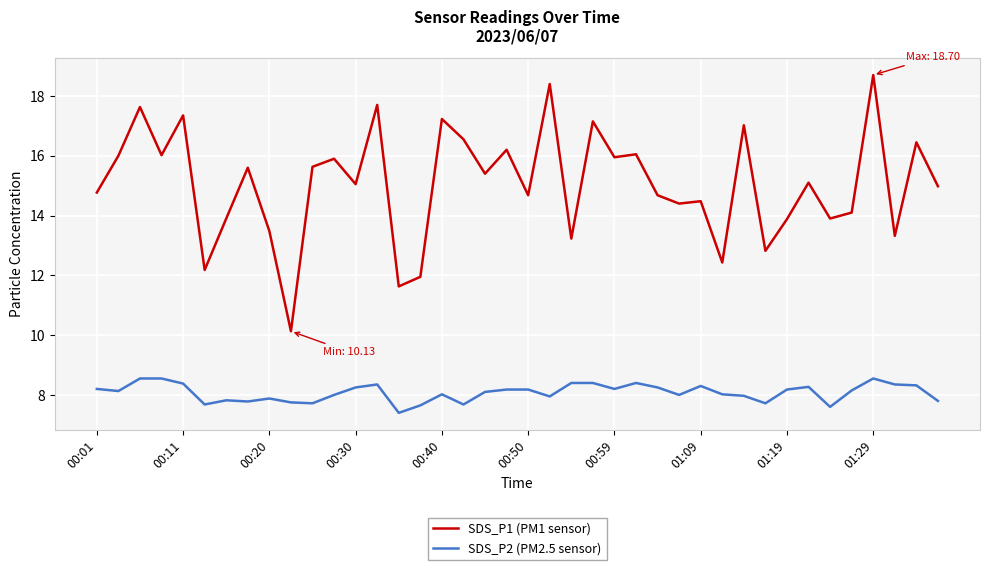

What is the maximum value for SDS_P1 (PM1 sensor)?

18.7